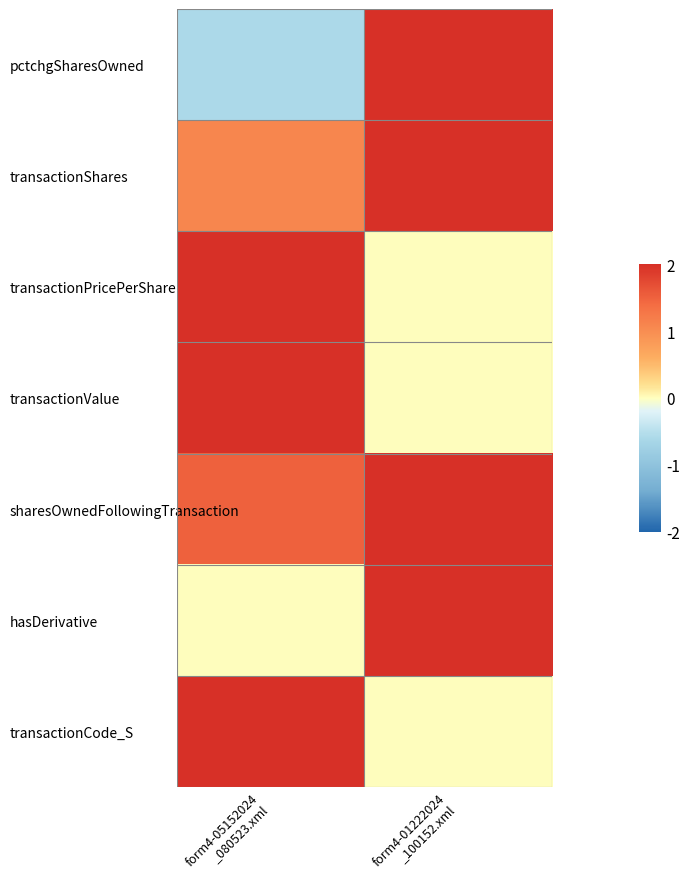

Rank the series at form4-01222024 _100152.xml from lowest to highest value.

transactionPricePerShare, transactionValue, transactionCode_S, pctchgSharesOwned, transactionShares, sharesOwnedFollowingTransaction, hasDerivative